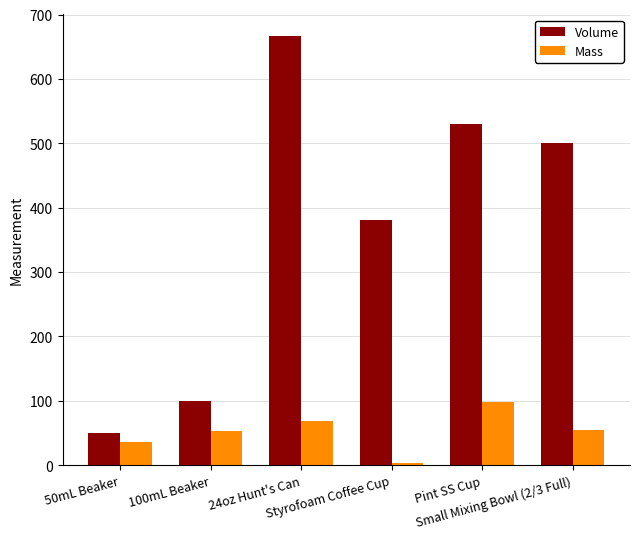

What is the label of the 1st bar from the right?

Small Mixing Bowl (2/3 Full)